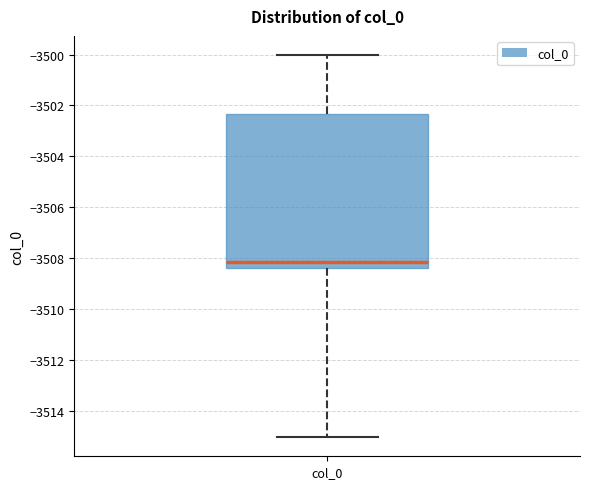

Transcribe this box plot: give where the median line is, the range the box spans, and where the two whiskers end, as read against the y-axis. The values are not printed on the chart, so give them approximately, as read against the axis.

median -3508.2, box -3508.4 to -3502.4, whiskers -3515.0 to -3500.0